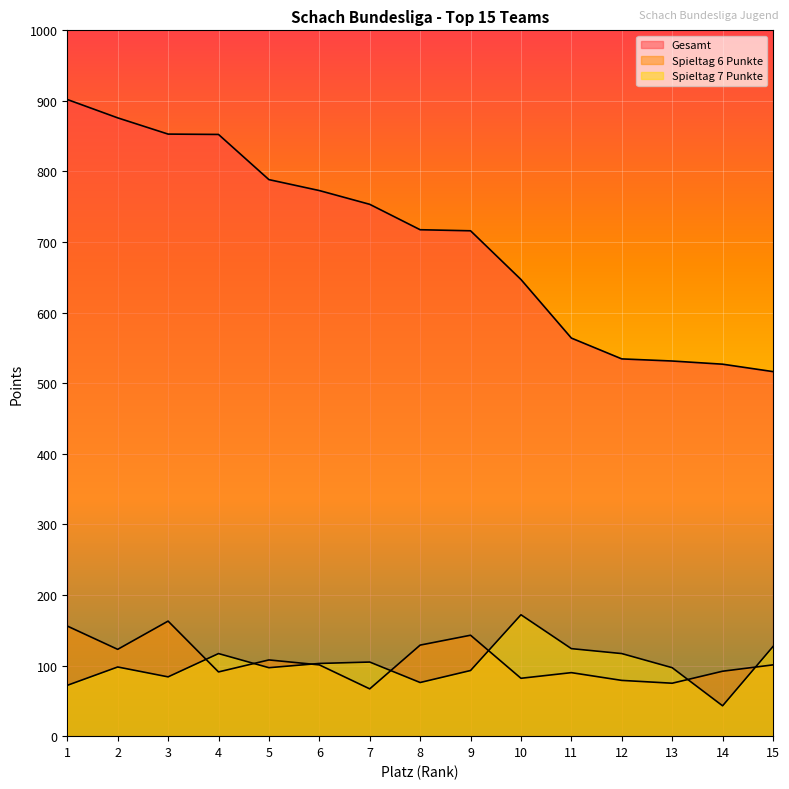

Where is Spieltag 6 Punkte nearest to the value 115?

5